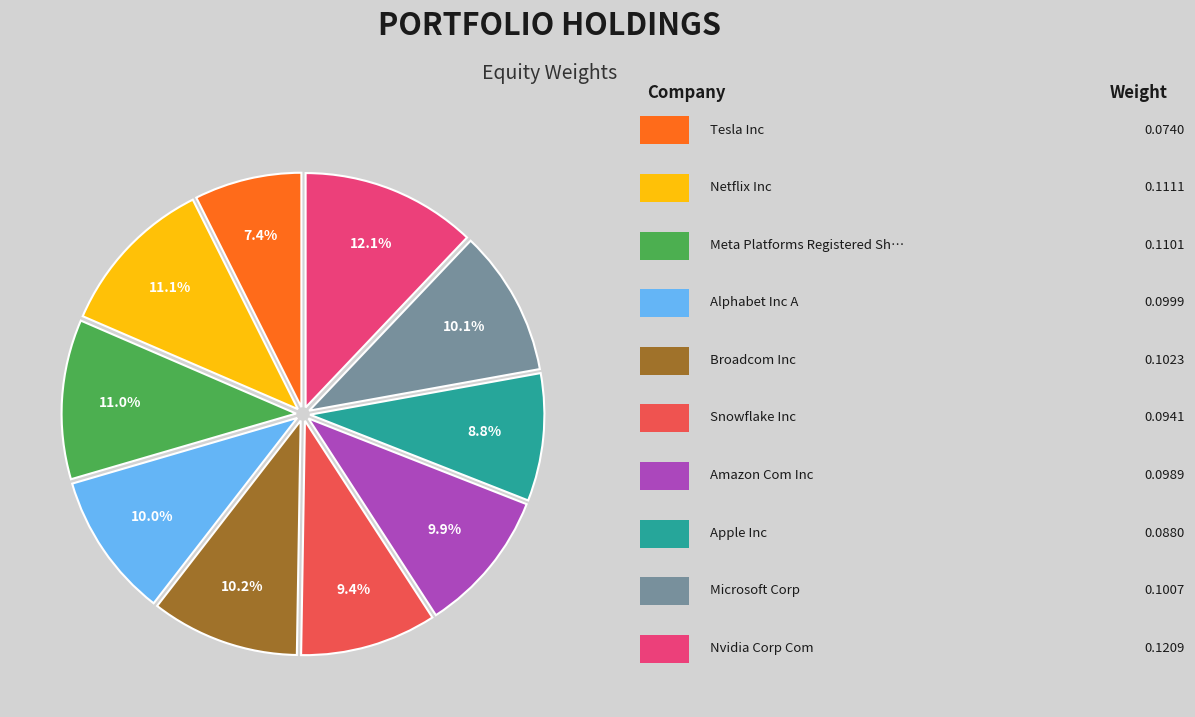

Does any single category account for the majority?

No